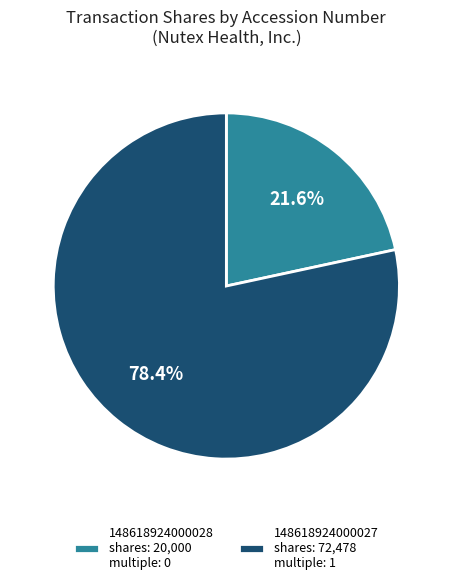

What is the total percentage of 148618924000027 and 148618924000028?

100.0%